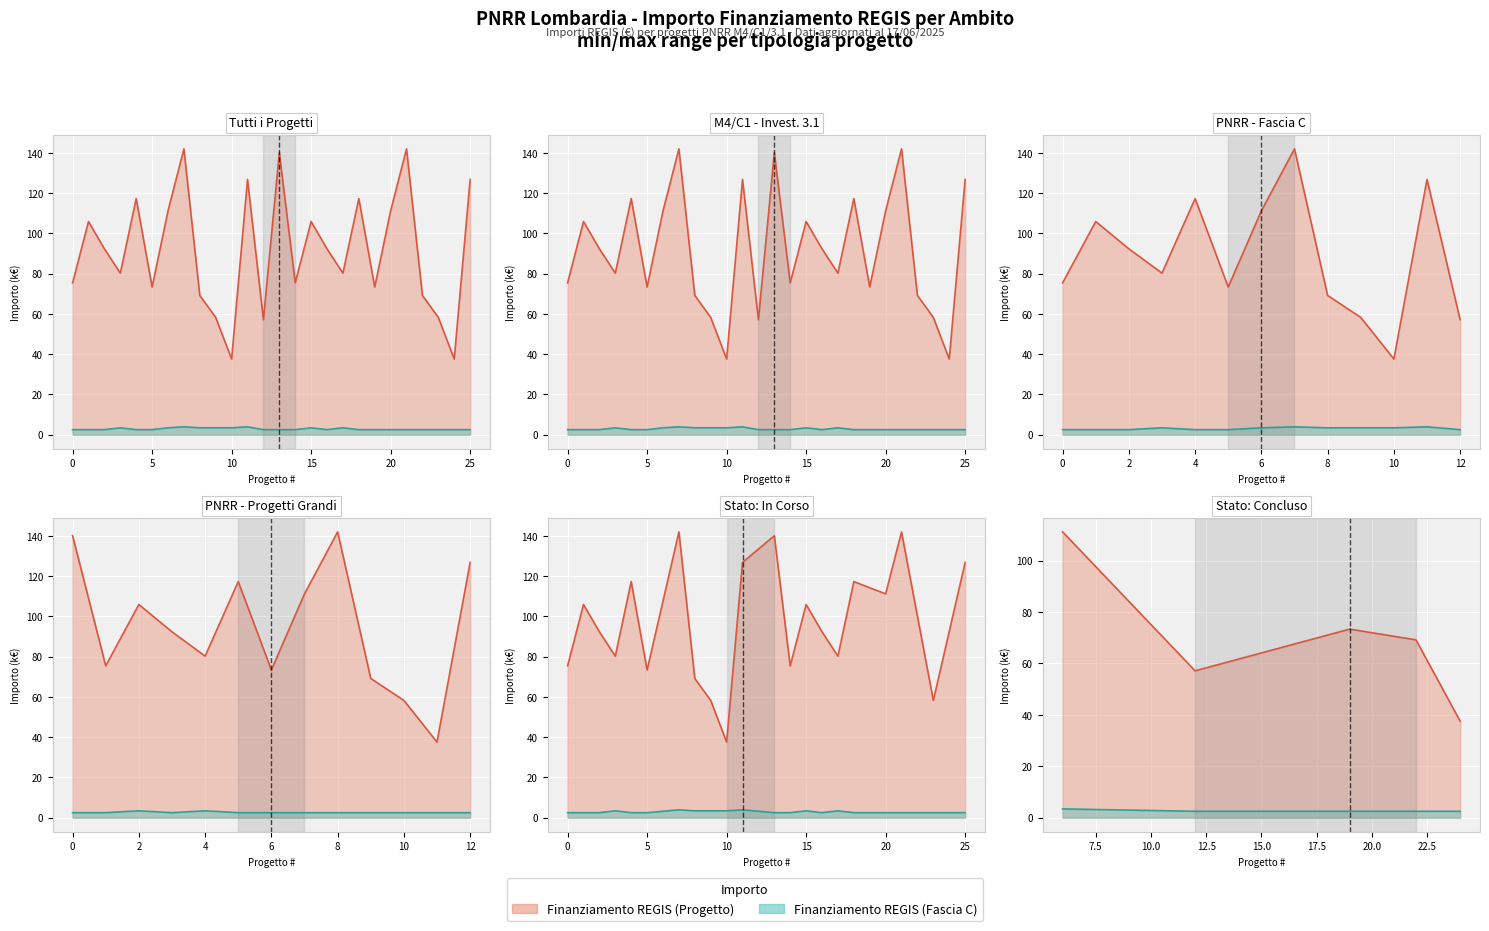

Reading right to left, what are all the values shown in this chart?

Fascia C: 2.5	2.5	2.5	2.5	2.5	2.5	2.5	2.5	3.4	2.5	3.4	2.5	2.5	2.5	3.9	3.4	3.4	3.4	3.9	3.4	2.5	2.5	3.4	2.5	2.5	2.5
Fascia Progetto: 126.8	37.6	58.3	69.2	142.0	111.2	73.4	117.3	80.3	92.3	105.9	75.4	140.1	57.1	126.8	37.6	58.3	69.2	142.0	111.2	73.4	117.3	80.3	92.3	105.9	75.4